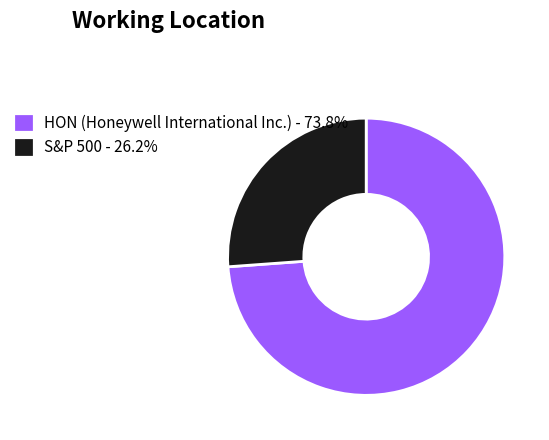

Is the sum of S&P 500 - 26.2% and HON (Honeywell International Inc.) - 73.8% greater than half?

Yes